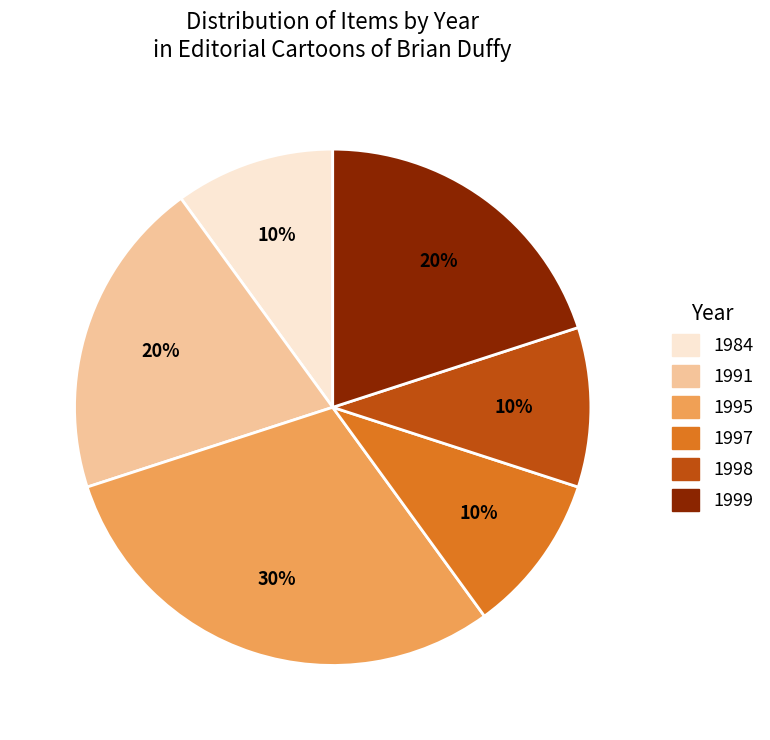

Which category has the biggest portion of the pie?

1995